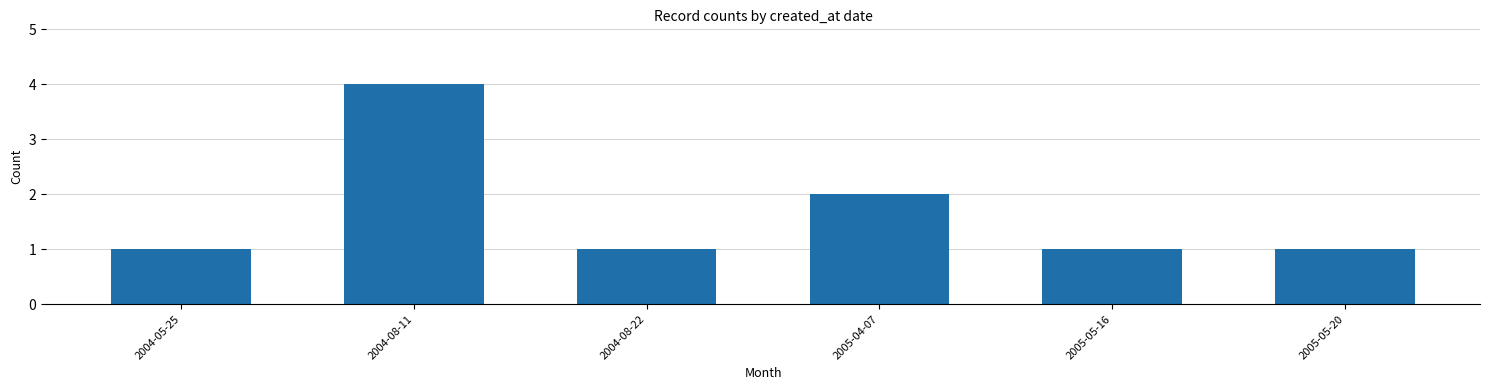

Reading left to right, extract all data points from this chart.

2004-05-25=1	2004-08-11=4	2004-08-22=1	2005-04-07=2	2005-05-16=1	2005-05-20=1